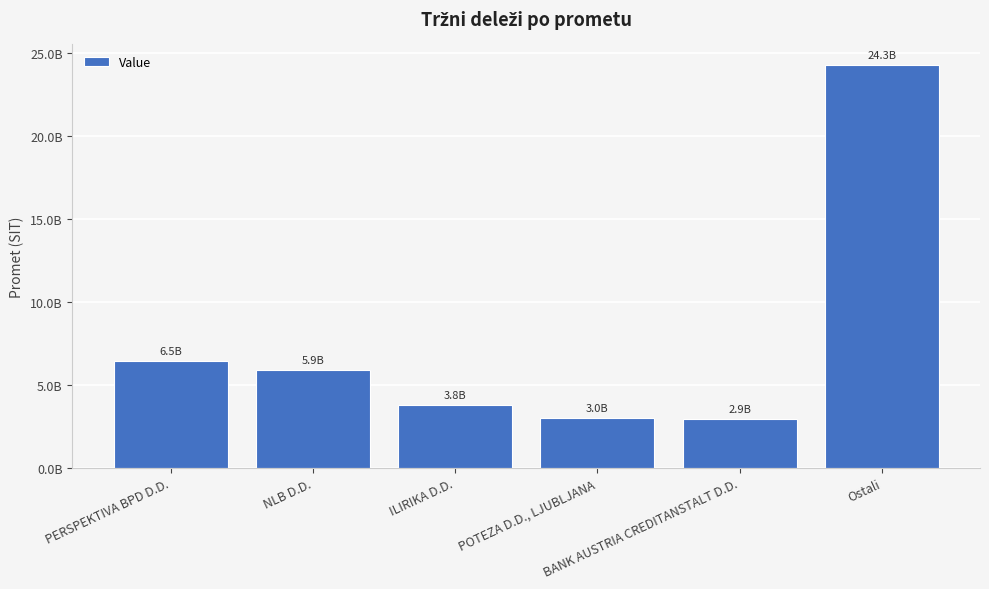

Reading left to right, list all the values displayed in this chart.

6458307129.0	5883898458.3	3796811146.0	2980113779.5	2922338288.3	24290954130.4